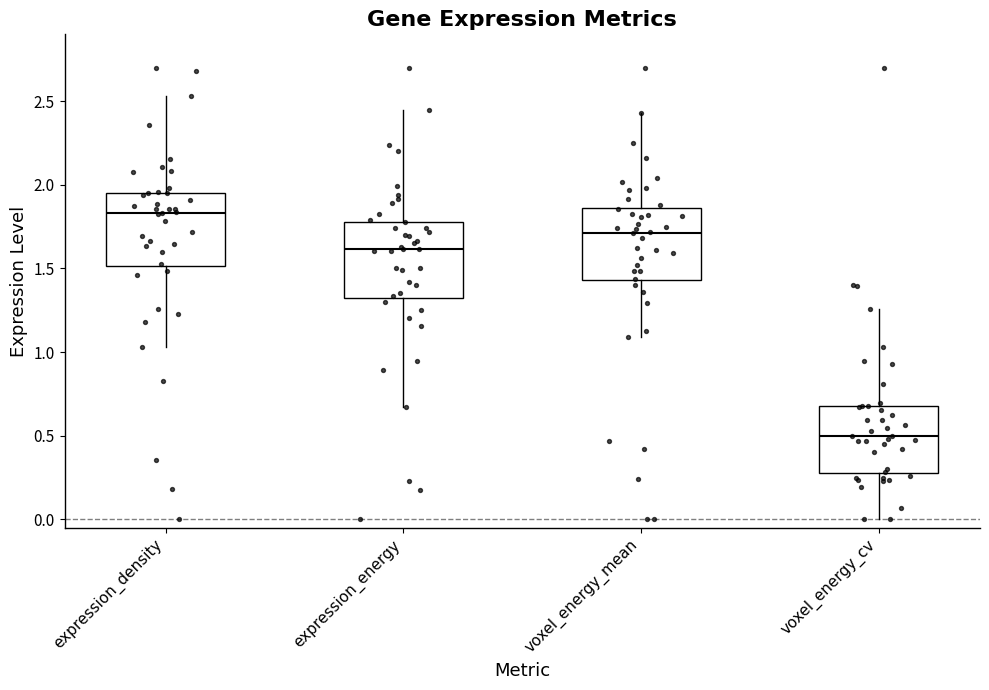

Which box's median line is the lowest?

voxel_energy_cv